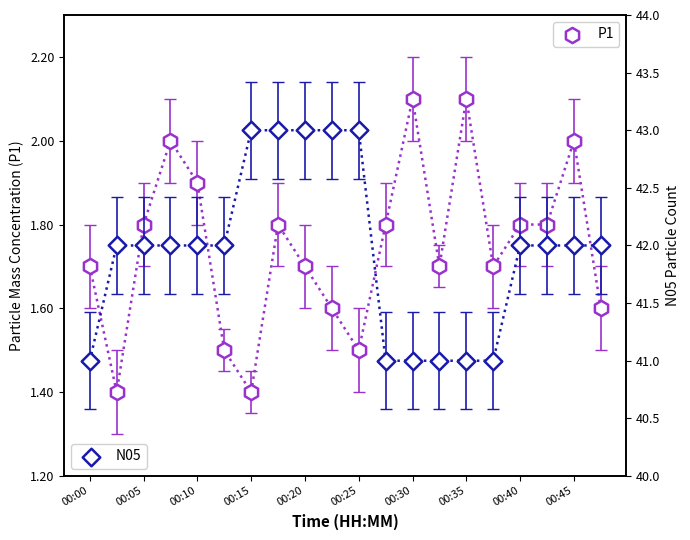

Which series contains the highest Y value?

N05